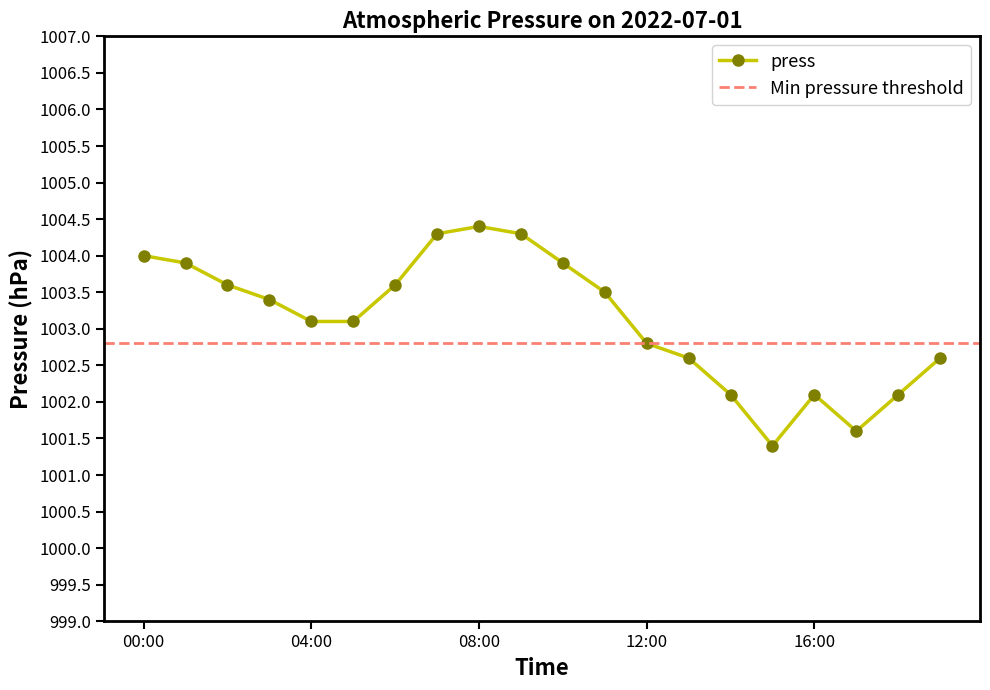

True or false: press has more than 0 interior local peaks.

True